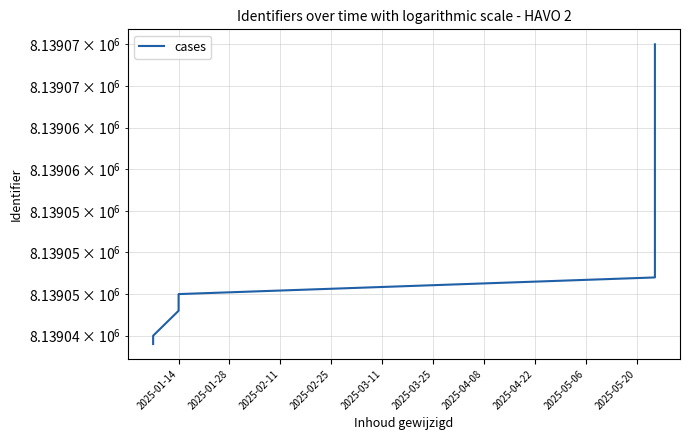

Which label corresponds to the smallest value in the chart?

2025-01-14